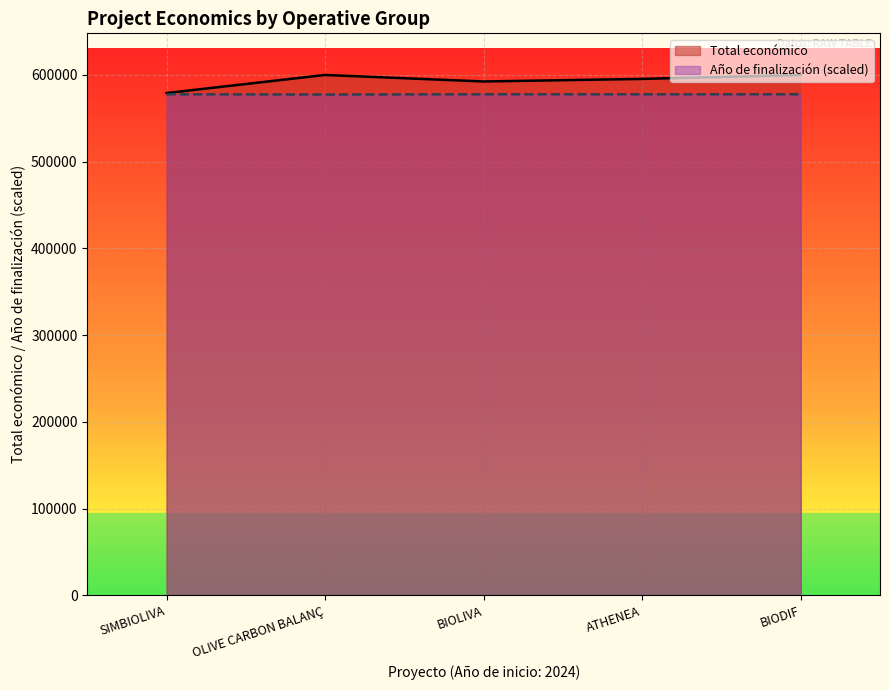

At which label does Total económico first exceed 595436?

OLIVE CARBON BALANÇ